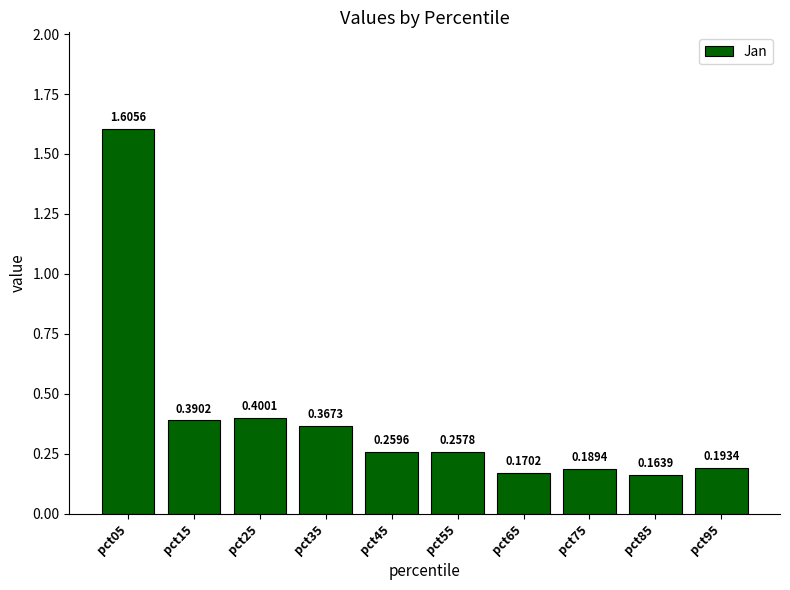

How many distinct data groups are displayed?

1